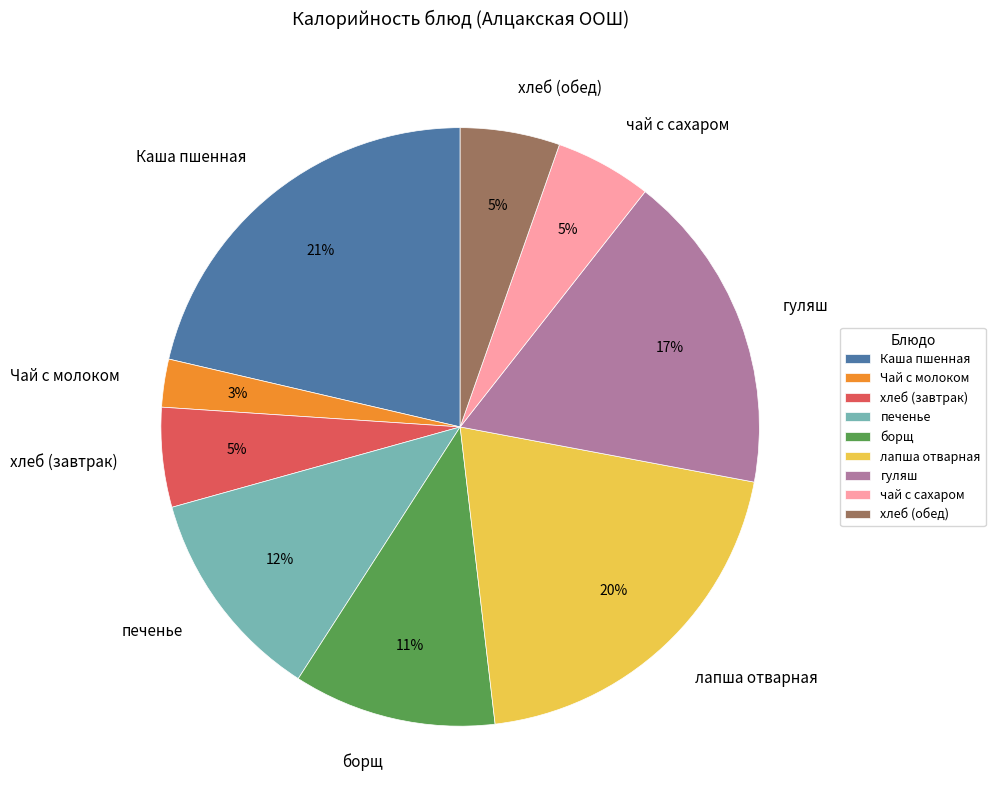

Is the sum of чай с сахаром and борщ greater than half?

No